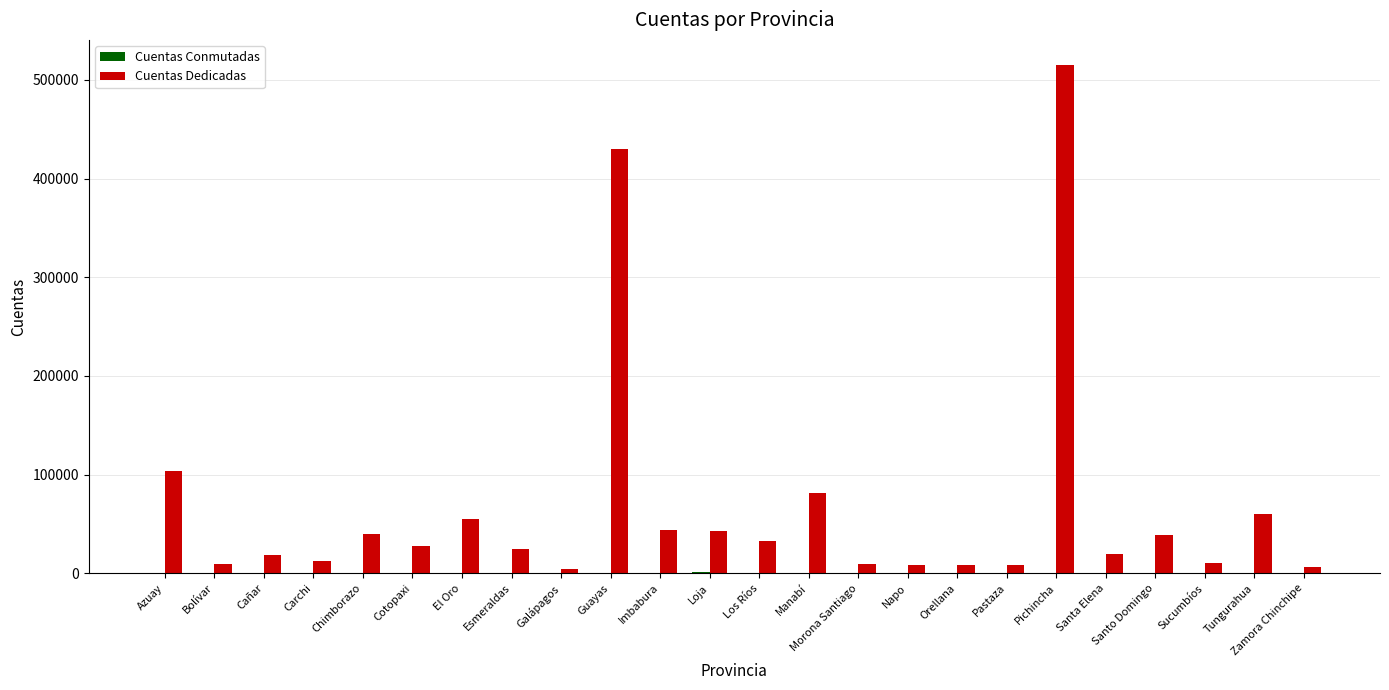

How many groups of bars are there?

24